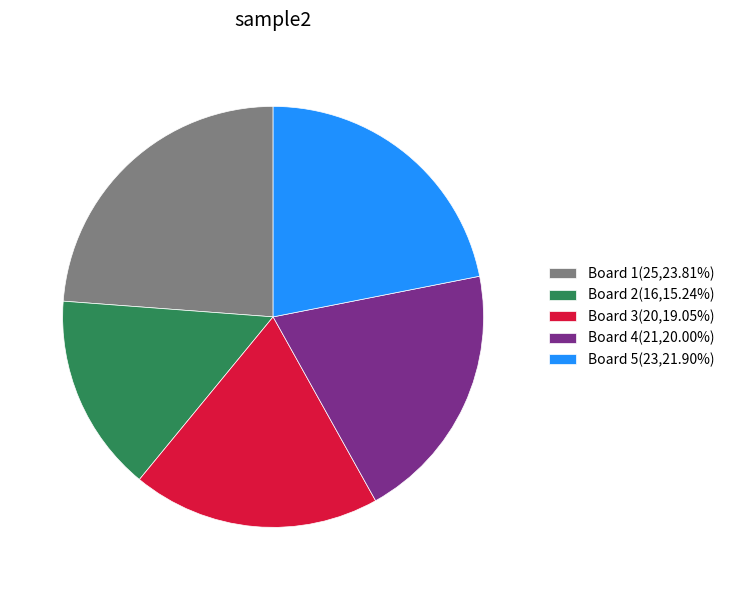

What is the ratio of the value at Board 2(16,15.24%) to the value at Board 5(23,21.90%)?

0.7